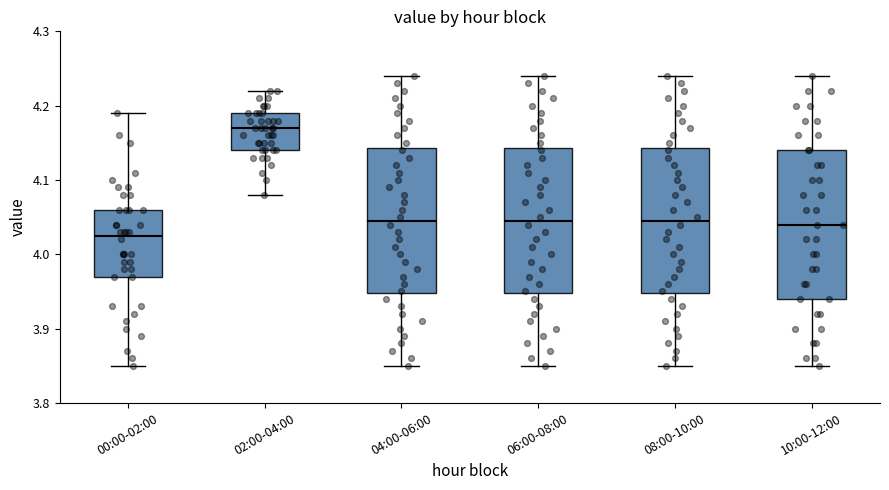

Reading left to right, transcribe this box plot: for each box, give where its median line is, the range the box spans, and where its two whiskers end, as read against the y-axis. The values are not printed on the chart, so give them approximately, as read against the axis.

00:00-02:00: median 4.03, box 3.97 to 4.06, whiskers 3.85 to 4.19
02:00-04:00: median 4.17, box 4.14 to 4.19, whiskers 4.08 to 4.22
04:00-06:00: median 4.05, box 3.95 to 4.14, whiskers 3.85 to 4.24
06:00-08:00: median 4.05, box 3.95 to 4.14, whiskers 3.85 to 4.24
08:00-10:00: median 4.05, box 3.95 to 4.14, whiskers 3.85 to 4.24
10:00-12:00: median 4.04, box 3.94 to 4.14, whiskers 3.85 to 4.24